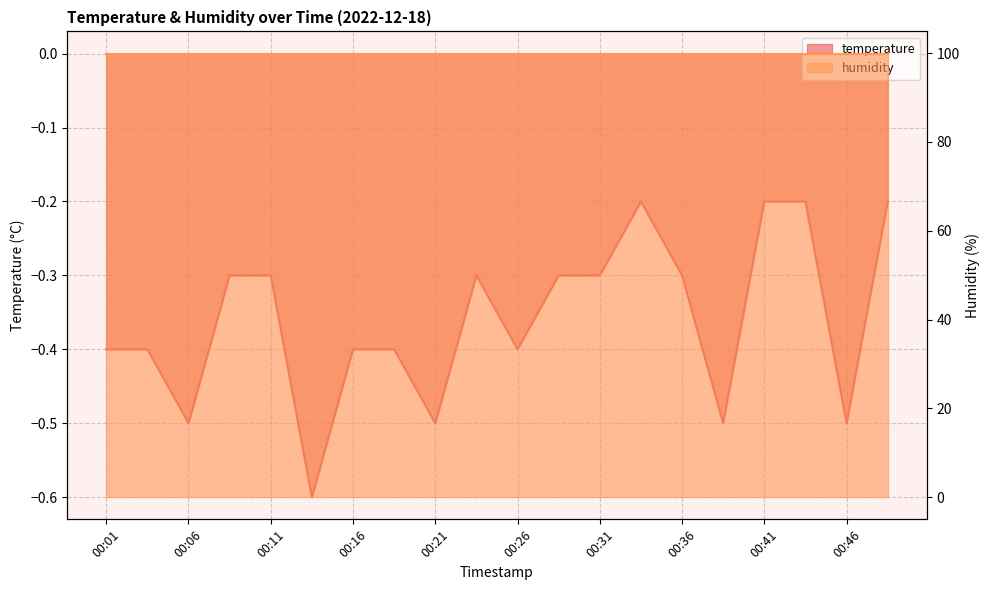

What is the sum of the values at 00:03 and 00:23?

-0.7